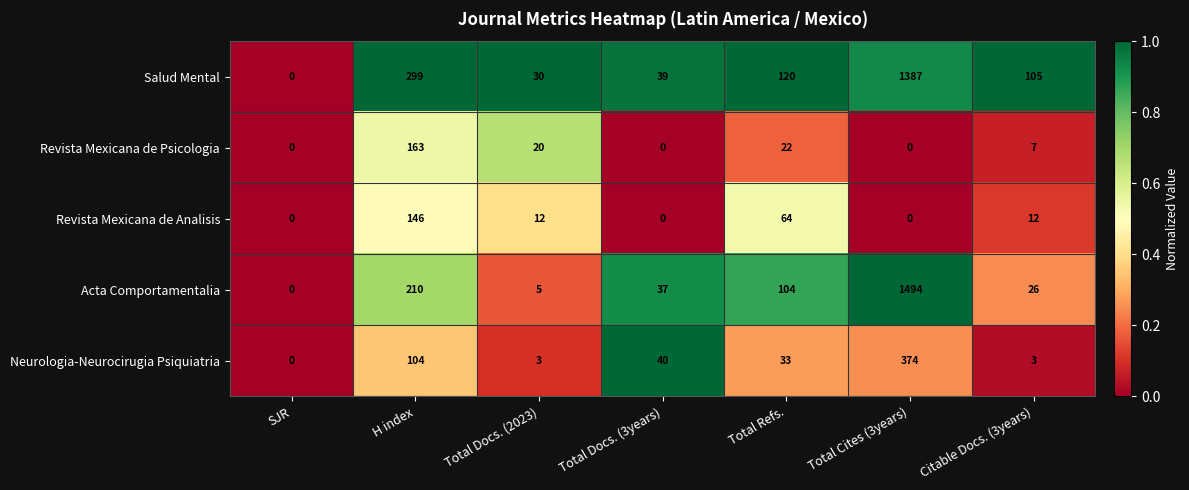

At which label does Salud Mental first exceed 105?

H index